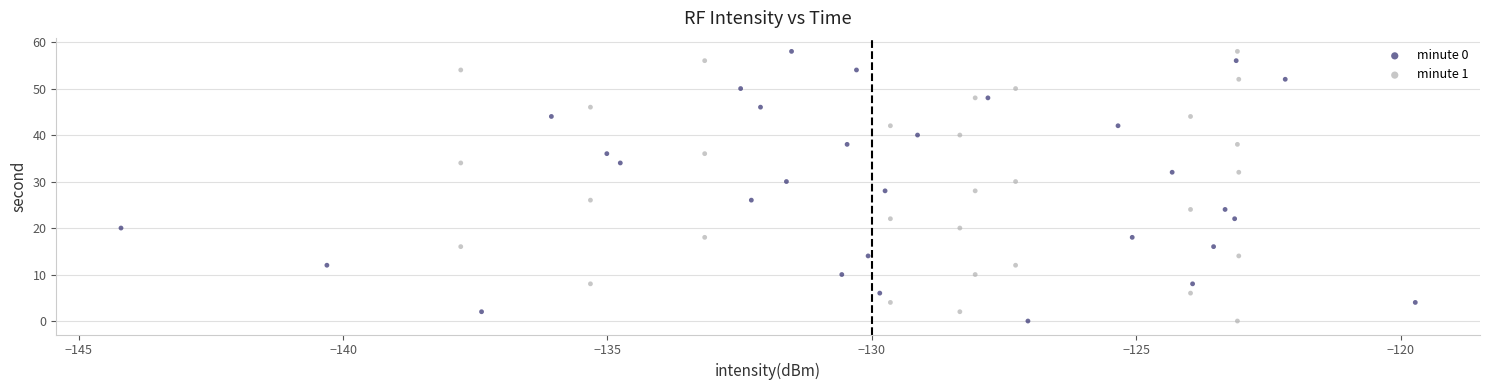

What are all the series names shown in the legend?

minute 0, minute 1